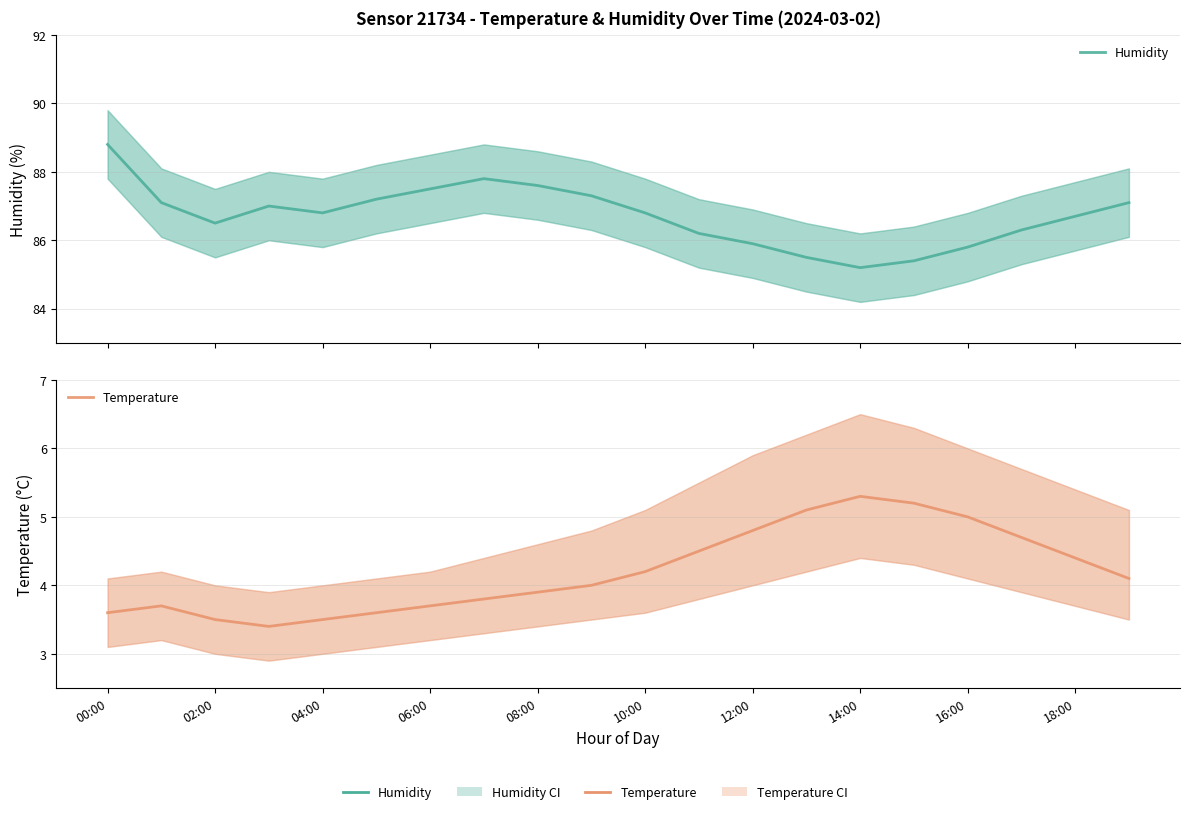

What is the highest value of the Humidity series?

88.8